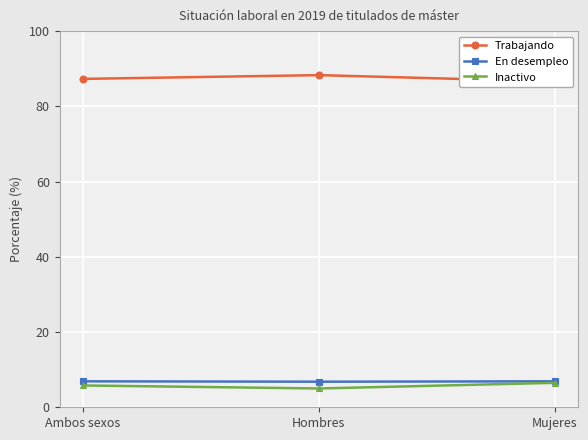

List the series in order of their peak value, lowest first.

Inactivo, En desempleo, Trabajando